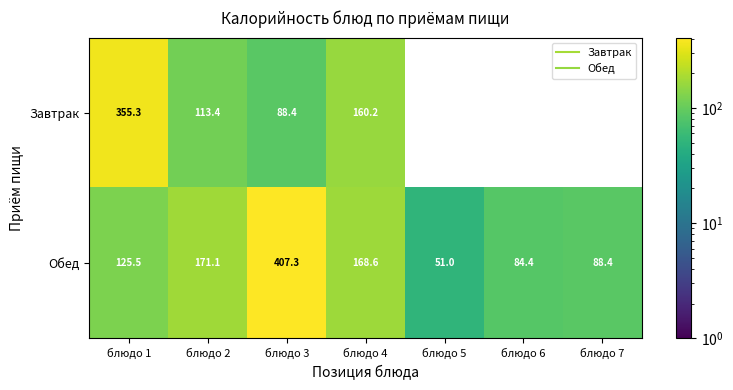

List the series in order of their peak value, highest first.

Обед, Завтрак